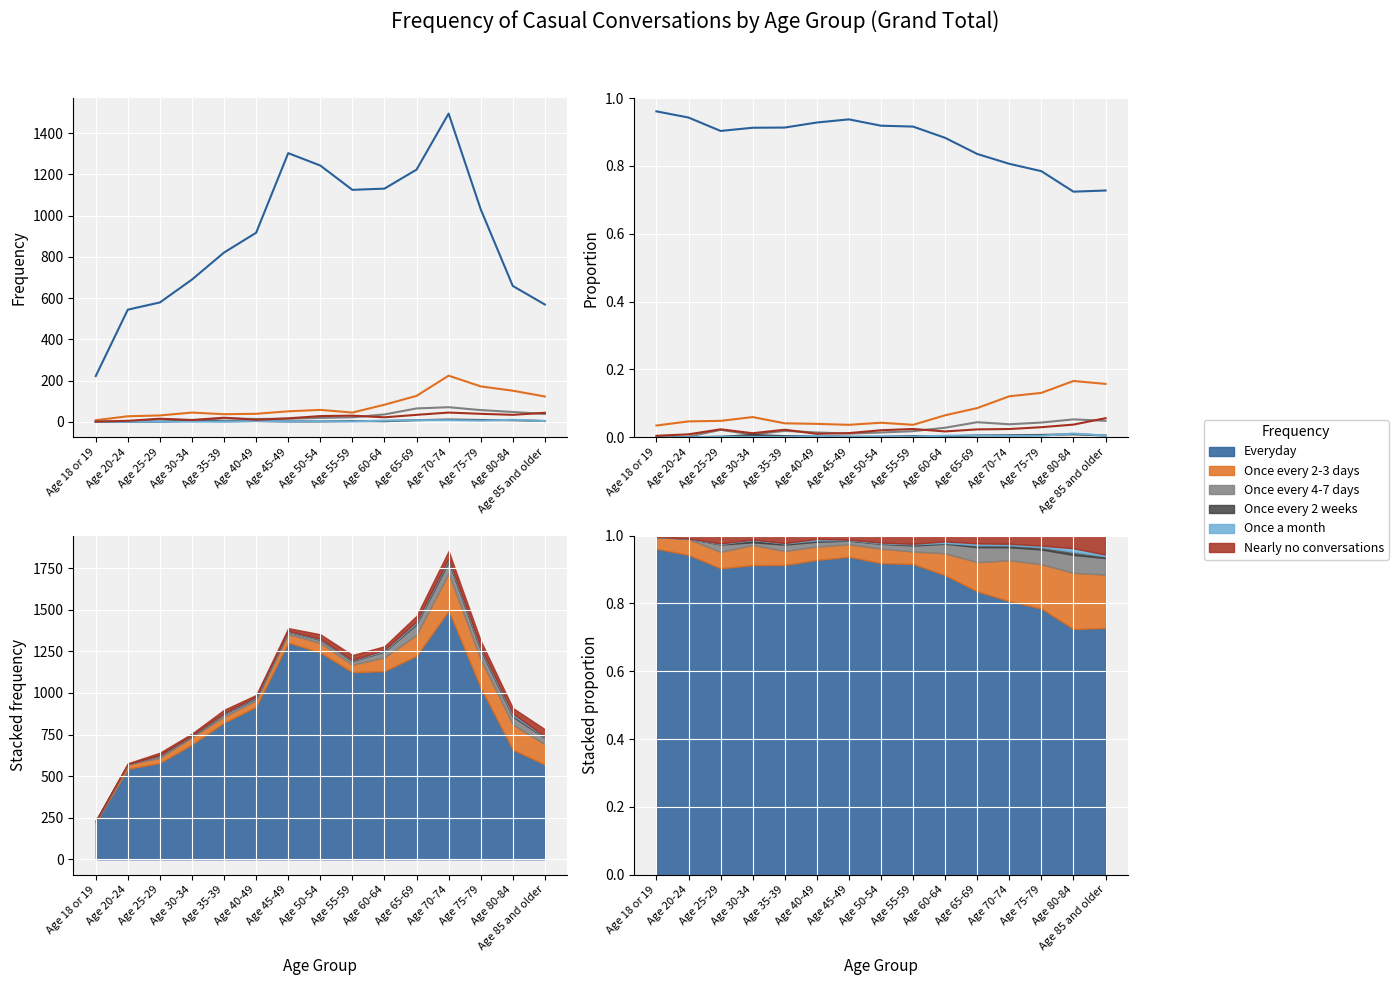

How many values in the Once every 2 weeks series exceed 0?

13